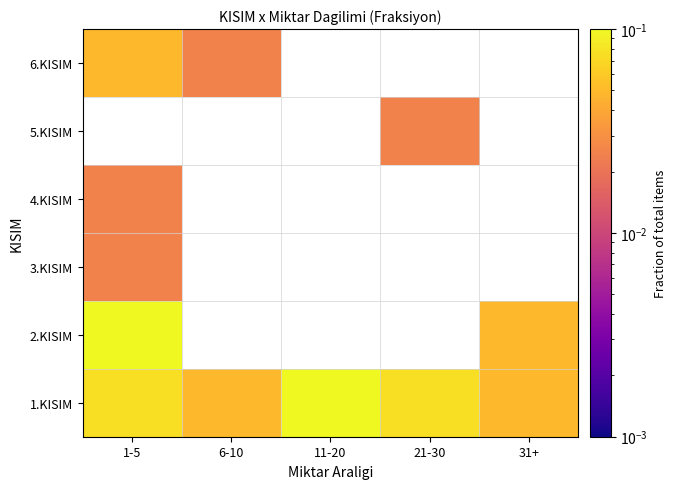

At how many categories does at least one series exceed 0?

5